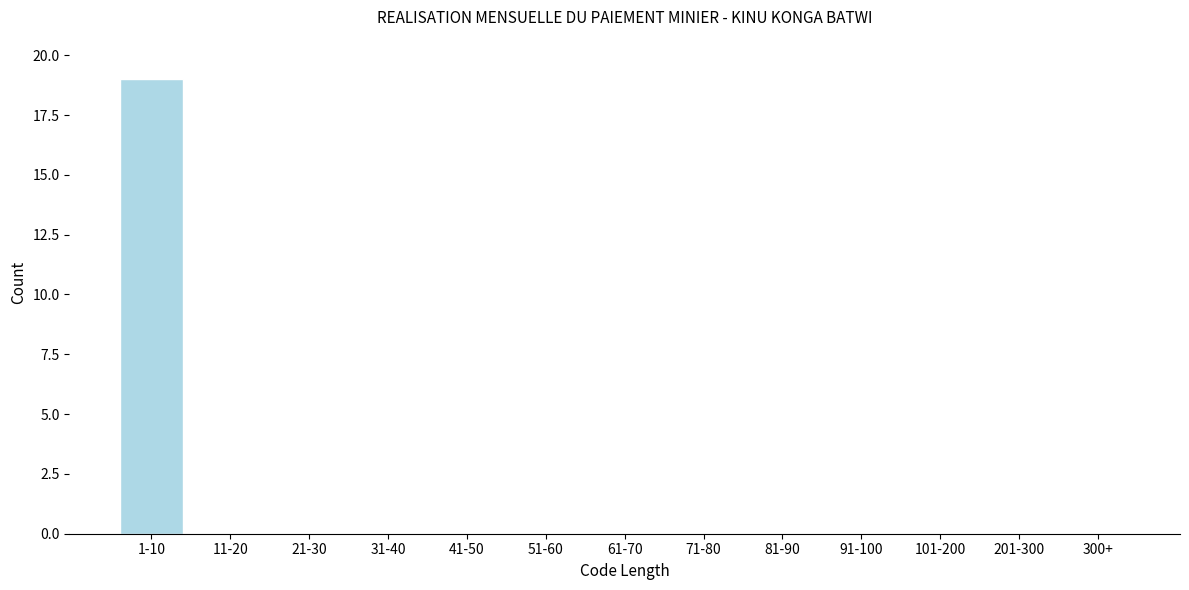

Reading left to right, what are all the values shown in this chart?

1-10=19	11-20=0	21-30=0	31-40=0	41-50=0	51-60=0	61-70=0	71-80=0	81-90=0	91-100=0	101-200=0	201-300=0	300+=0